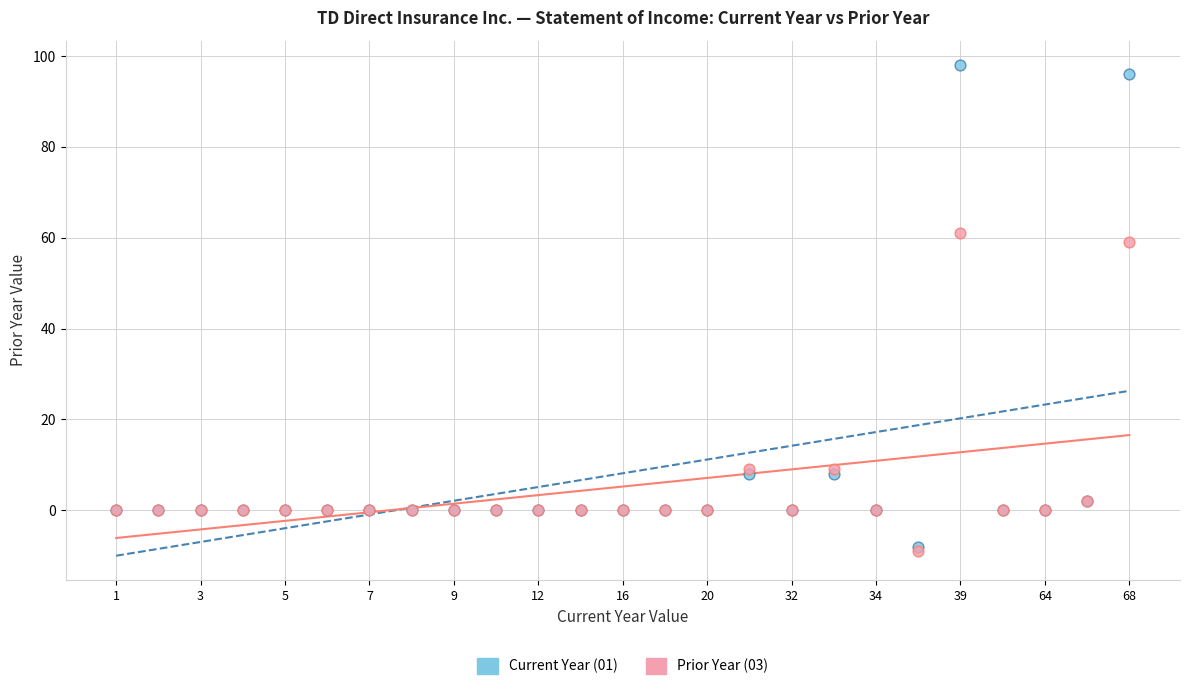

What are all the series names shown in the legend?

Current Year (01), Prior Year (03)